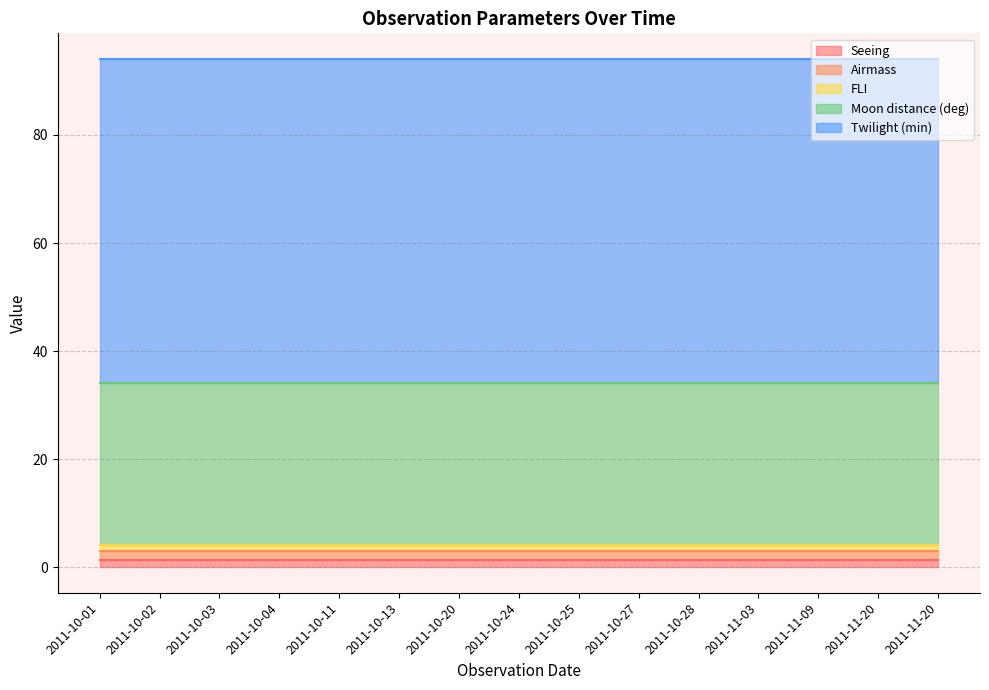

What are all the series names shown in the legend?

Seeing, Airmass, FLI, Moon distance (deg), Twilight (min)